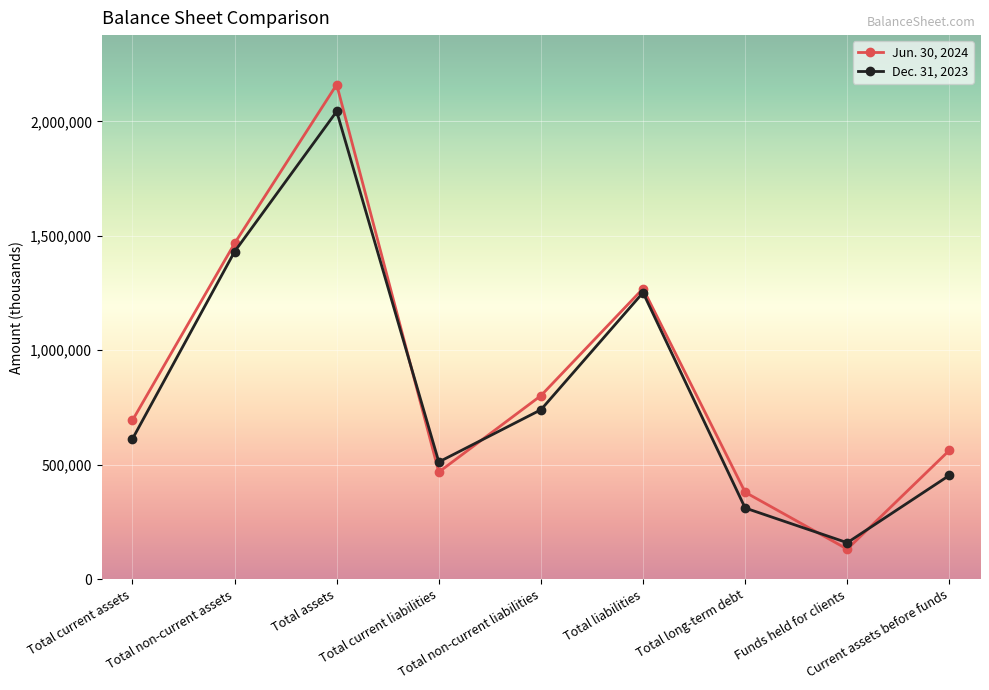

Which series changed the most between Total non-current liabilities and Current assets before funds?

Dec. 31, 2023